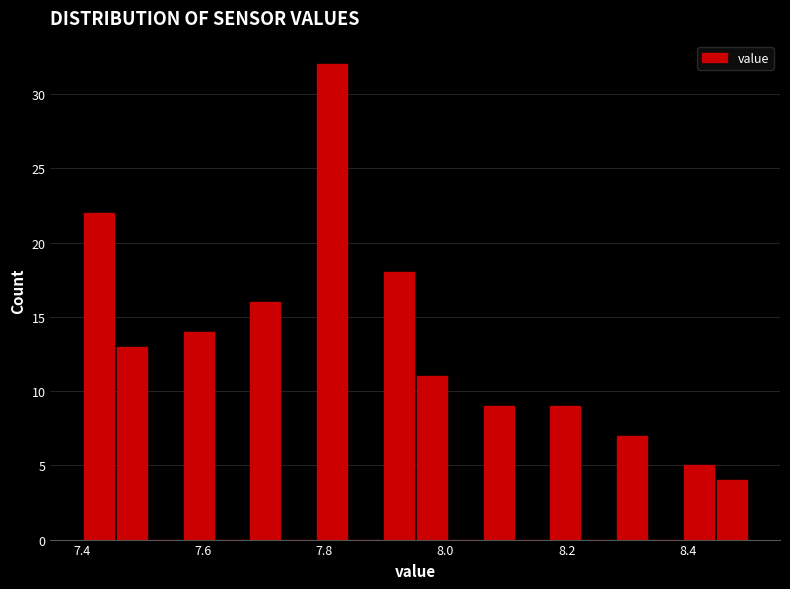

Read against the x-axis, roughly where is the centre of the tallest bar?

7.82